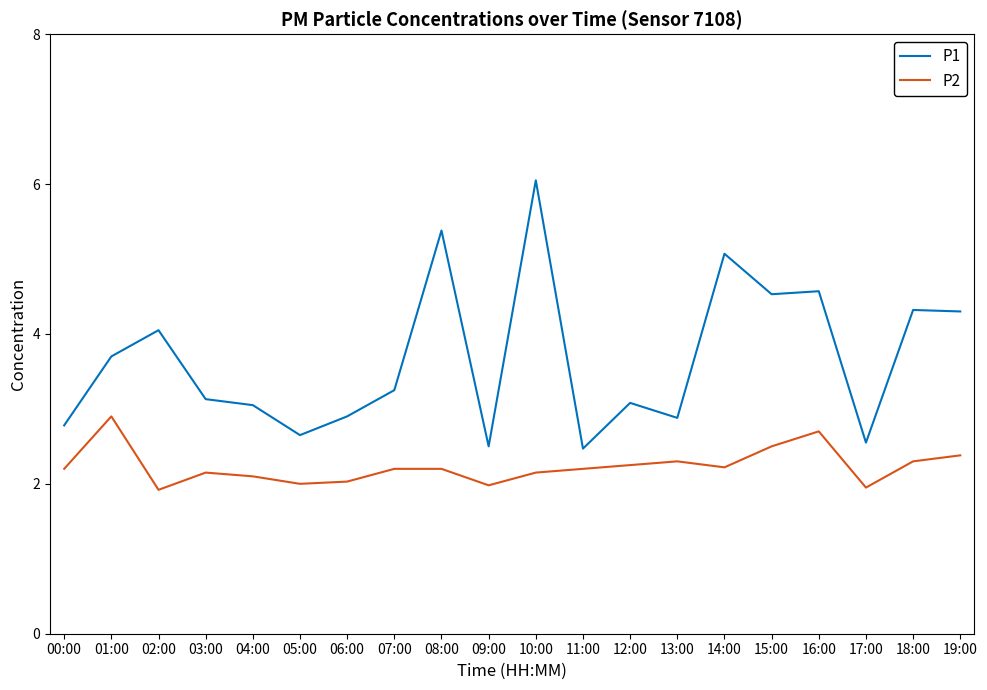

What is the sum of all P1 values?

73.2